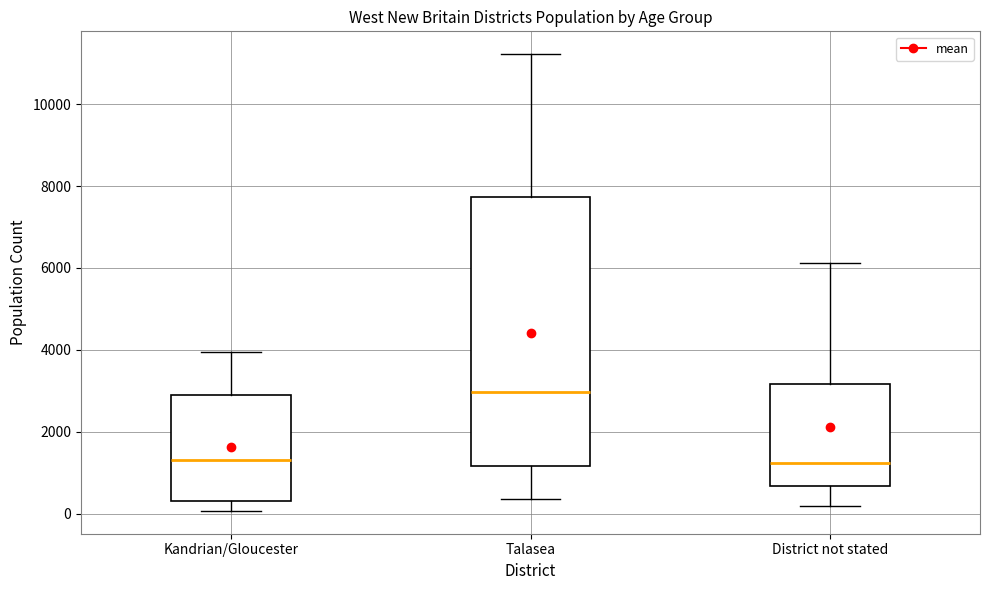

Where is the upper edge of the box for Kandrian/Gloucester on the y-axis? The values are not printed on the chart, so give them approximately, as read against the axis.

2800